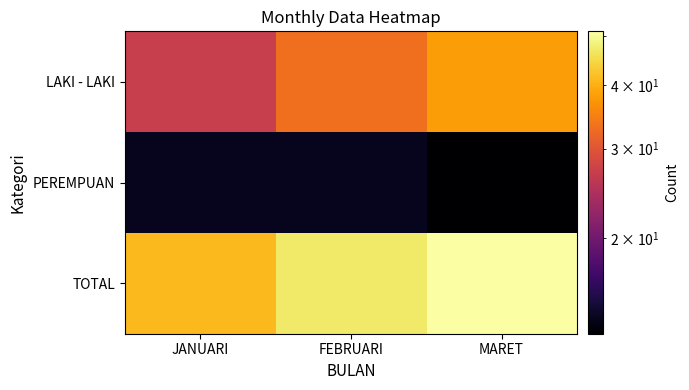

Count the number of data series in this chart.

3